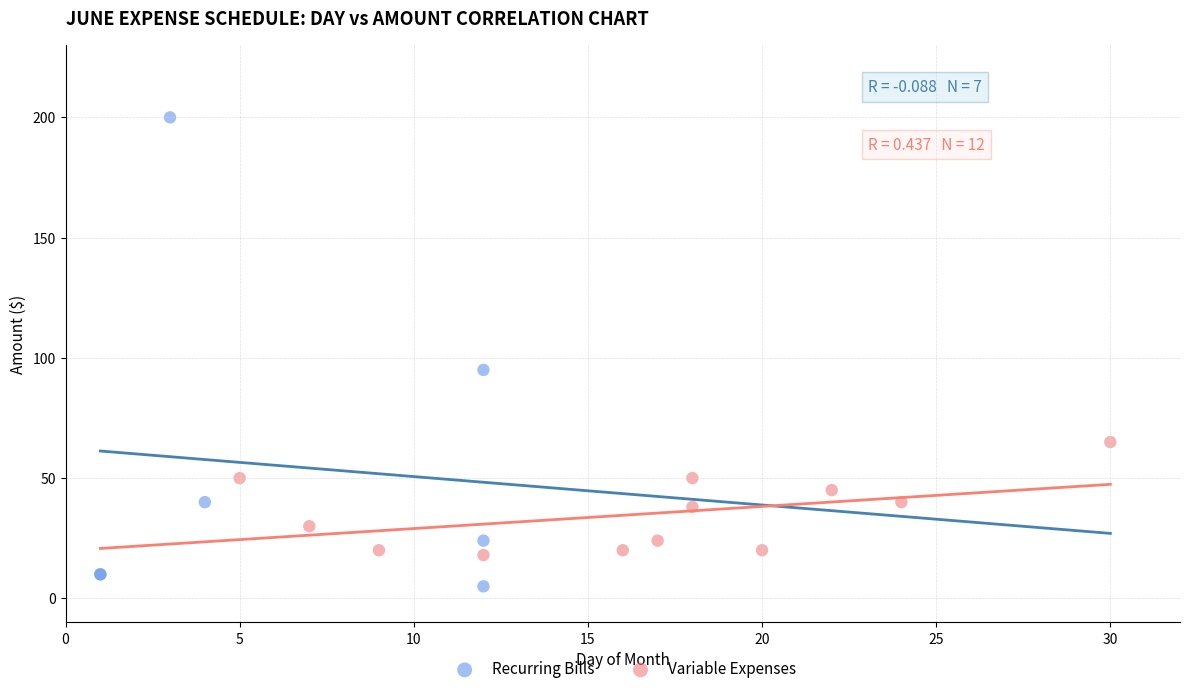

Which series reaches the maximum Y coordinate?

Recurring Bills